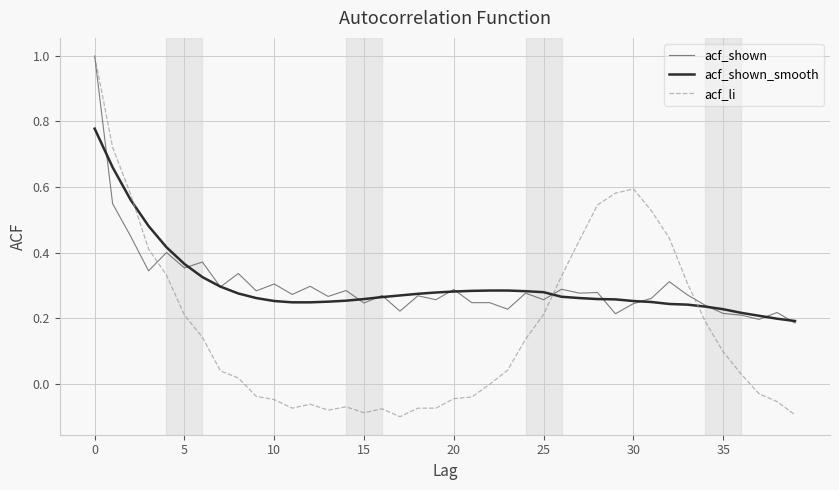

Which series has the widest spread of values?

acf_li